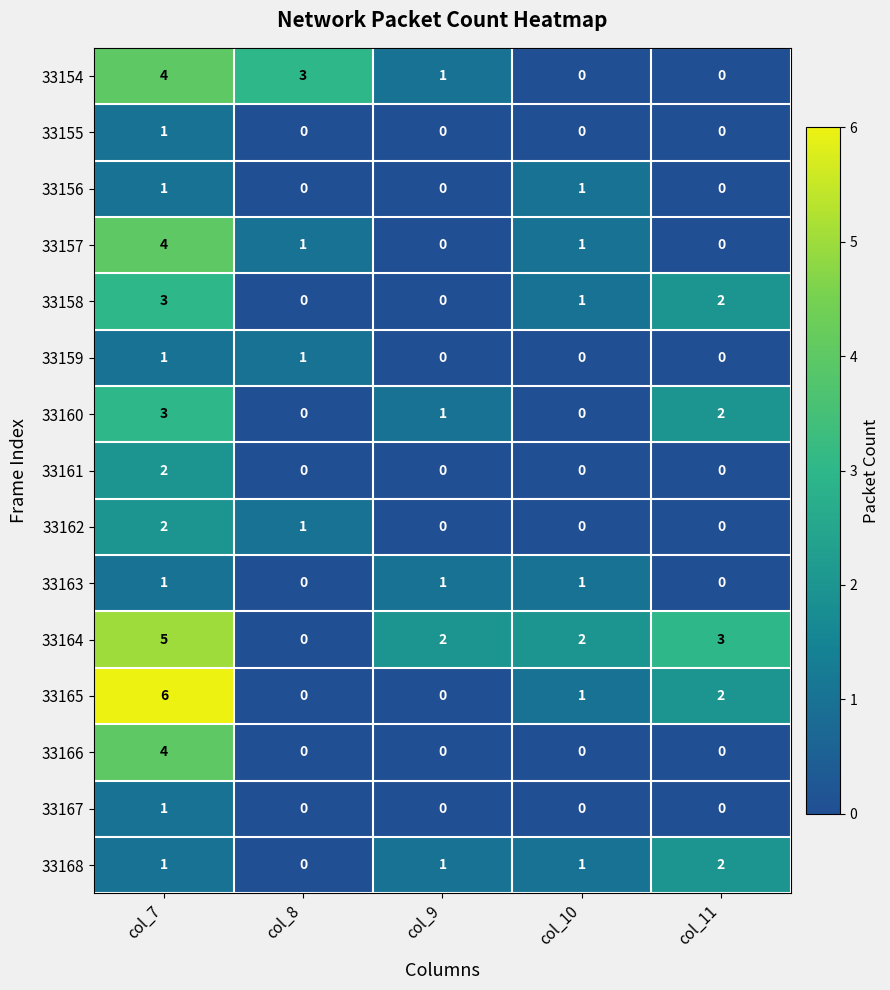

How many categories are shown in the chart?

5